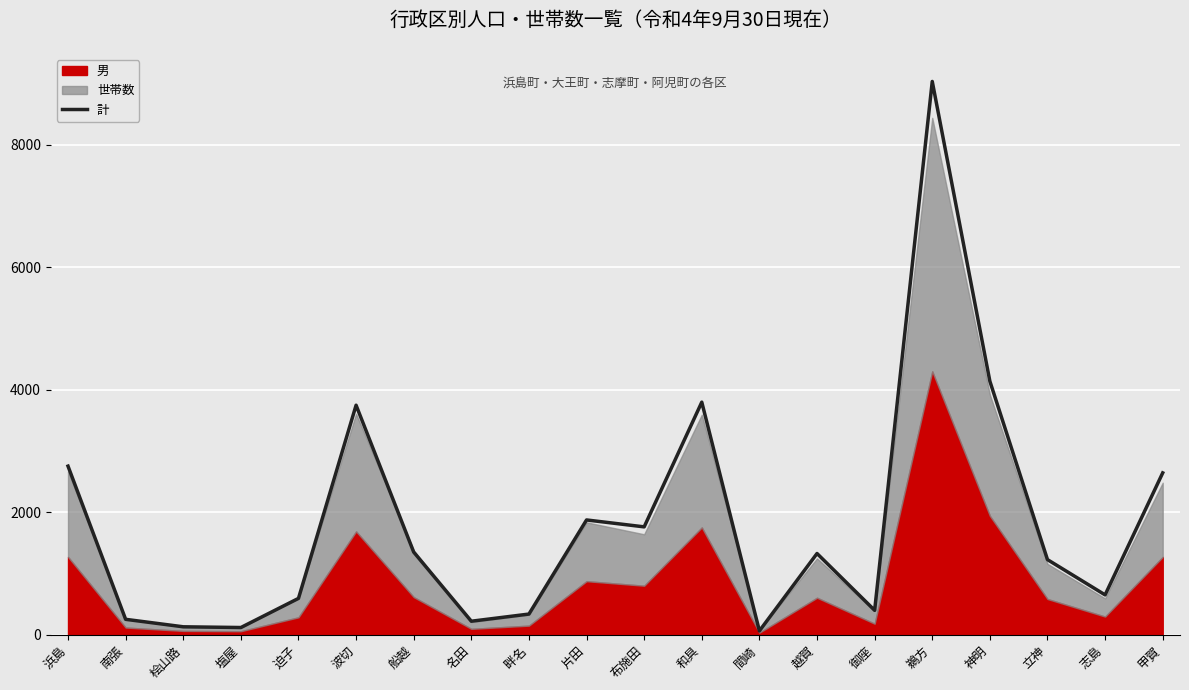

List the labels in order of value, smallest first.

間崎, 塩屋, 桧山路, 名田, 南張, 畔名, 御座, 迫子, 志島, 立神, 越賀, 船越, 布施田, 片田, 甲賀, 浜島, 波切, 和具, 神明, 鵜方